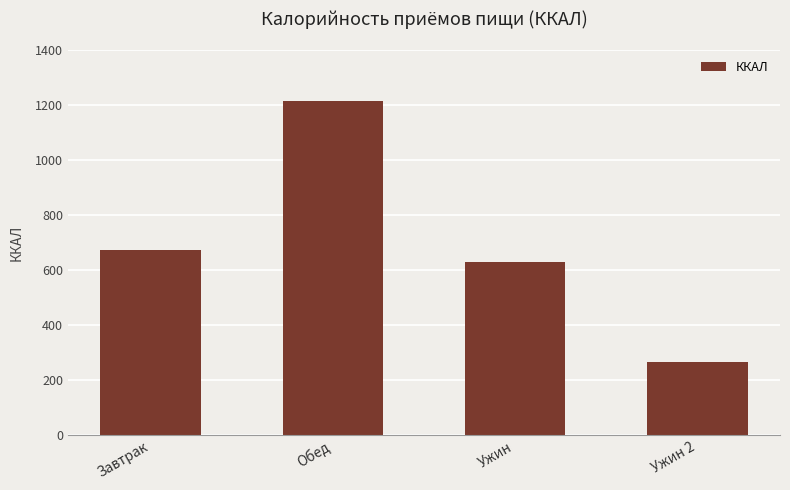

At which category does the chart reach its peak across all series?

Обед